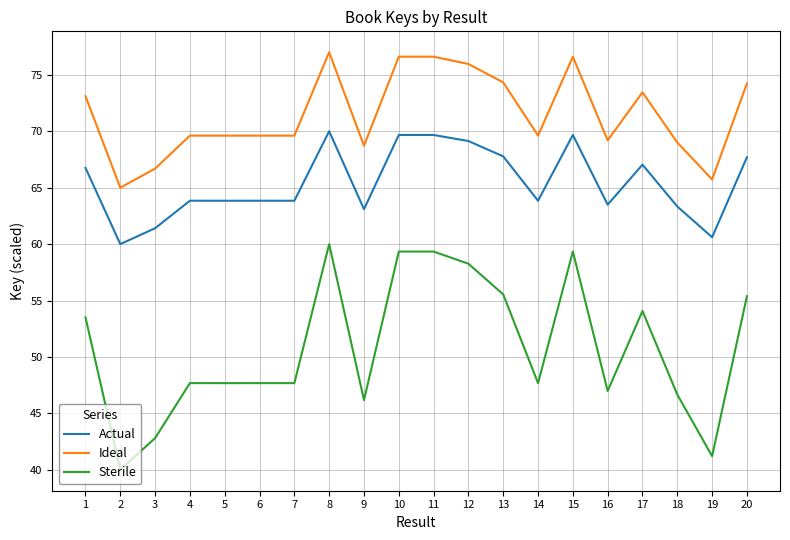

At 11, list the series in order from largest to smallest.

Ideal, Actual, Sterile